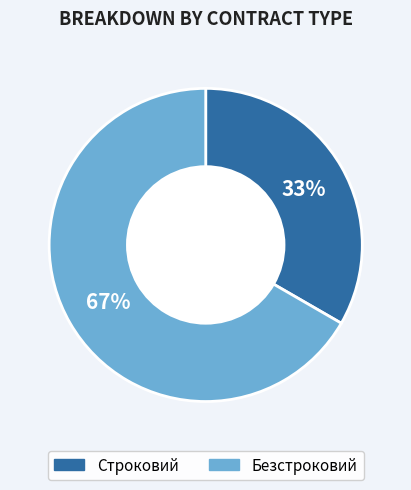

Which slice is the largest?

Безстроковий